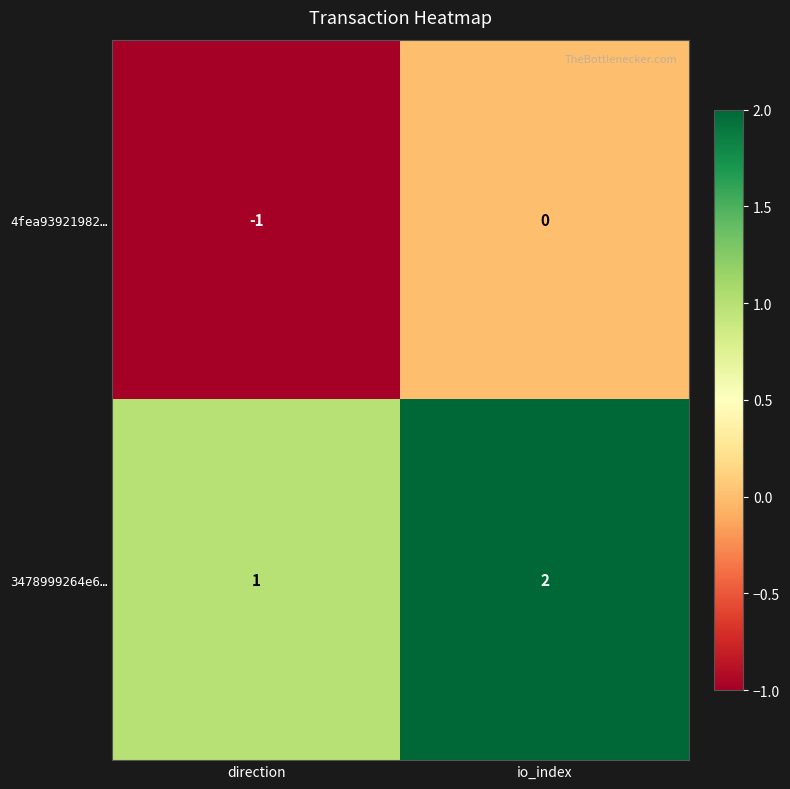

List the series in order of their peak value, highest first.

3478999264e6…, 4fea93921982…